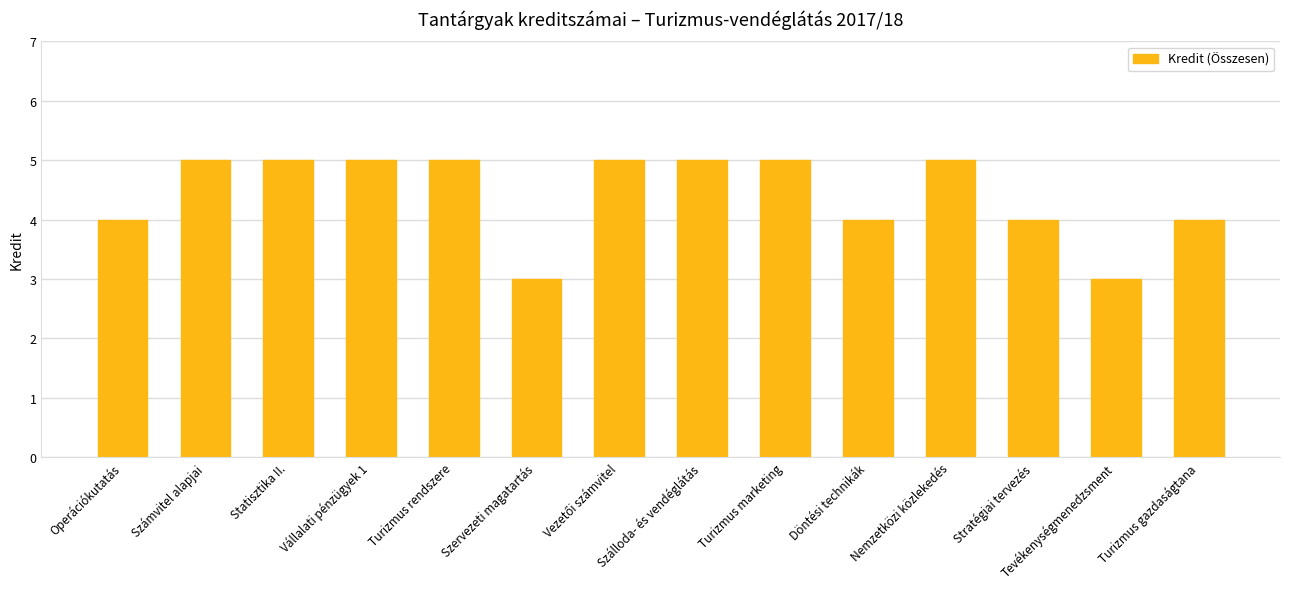

What is the approximate value at Turizmus gazdaságtana?

4